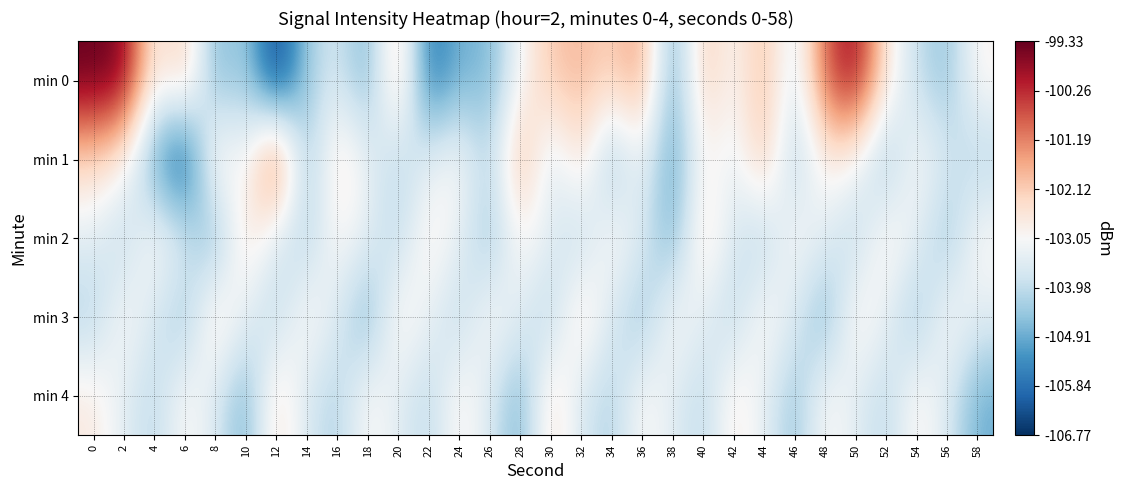

What is the spread (max minus min) of values at 36?

3.1